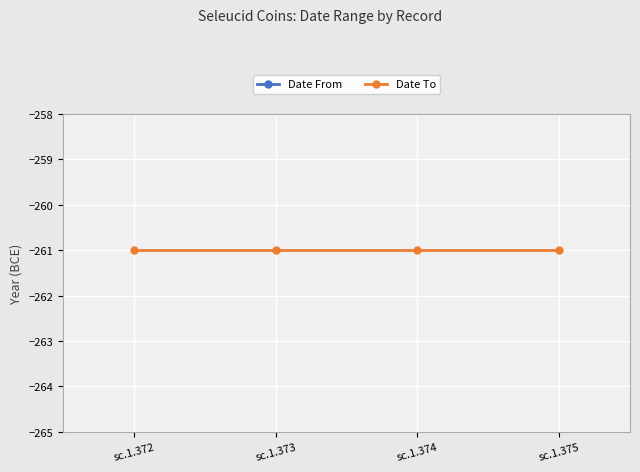

Which has a higher value, sc.1.374 or sc.1.372?

sc.1.374